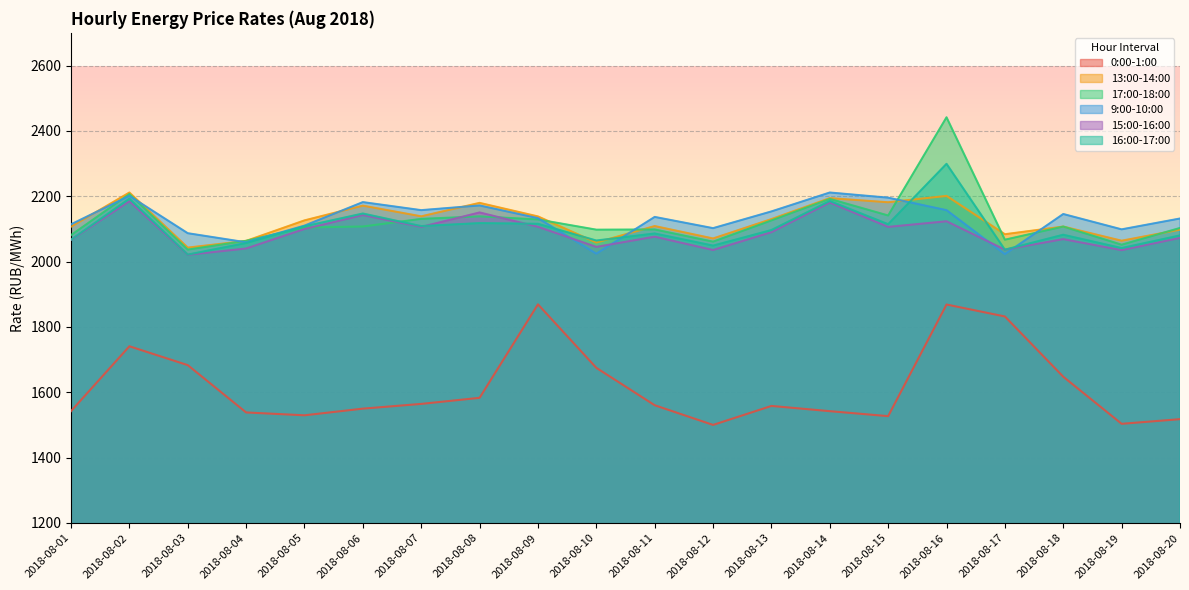

Which category has the lowest value in the 0:00-1:00 series?

2018-08-12